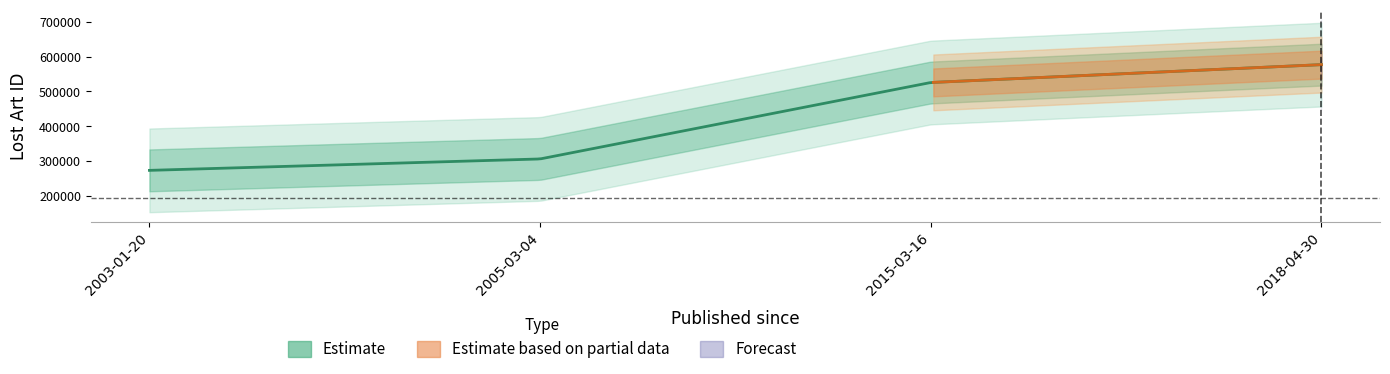

Is this an area chart (filled region under the line)?

No